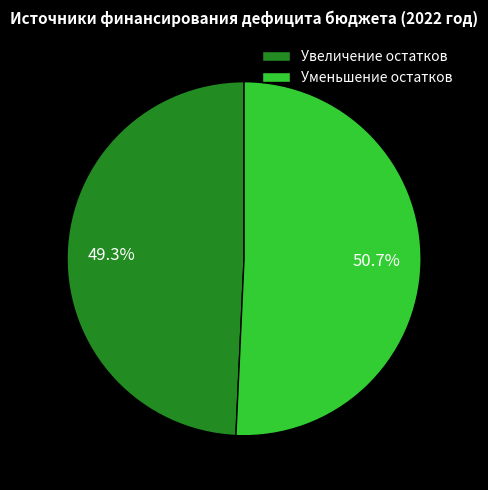

Does any single category account for the majority?

Yes